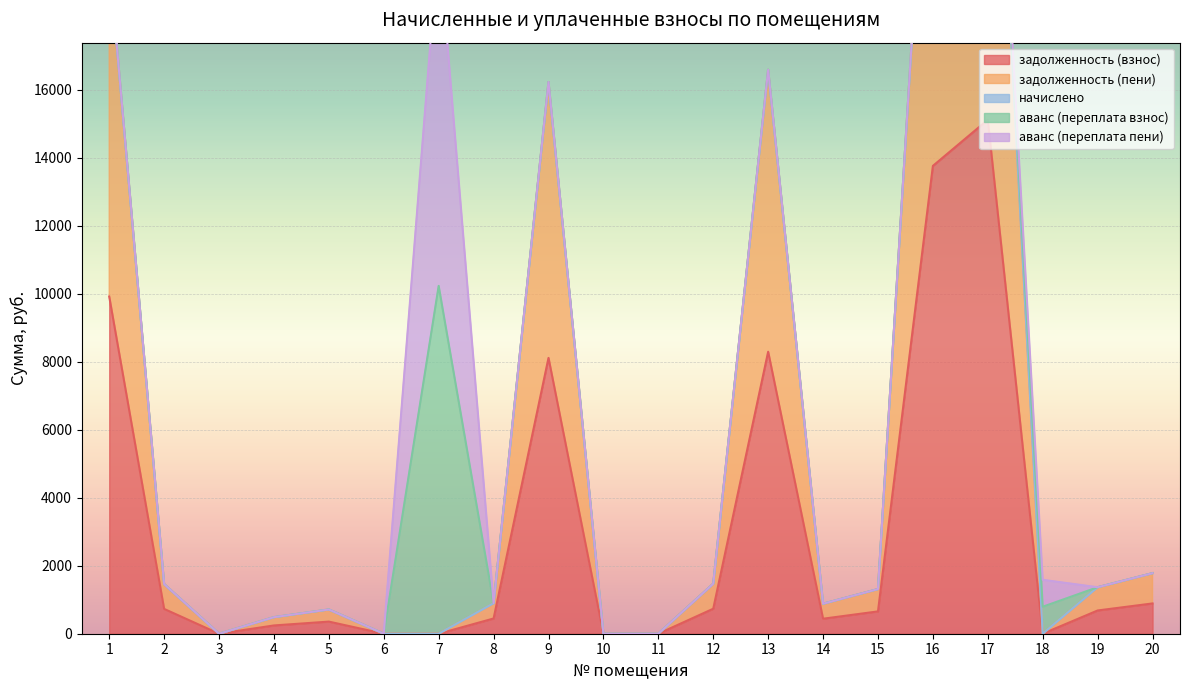

What are all the series names shown in the legend?

задолженность (взнос), задолженность (пени), начислено, аванс (переплата взнос), аванс (переплата пени)